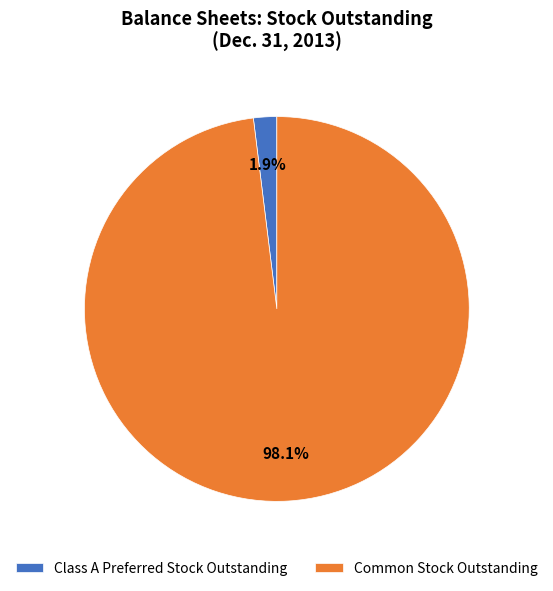

How many segments does this pie chart have?

2